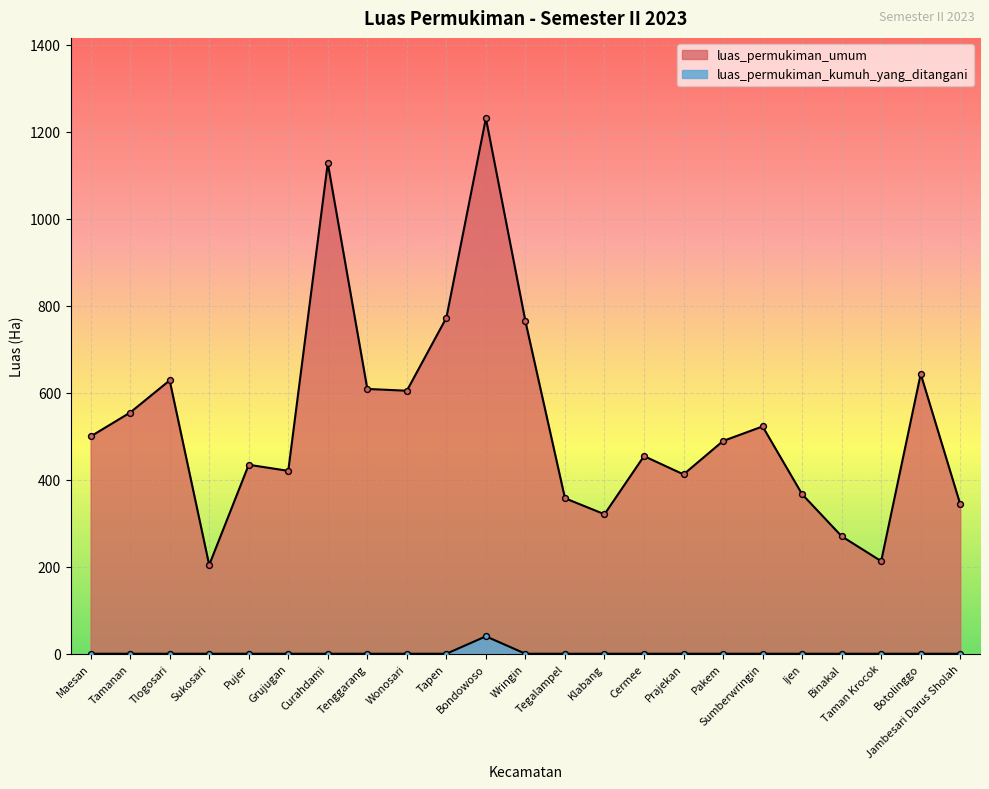

What is the total value across all series at Curahdami?

1127.6